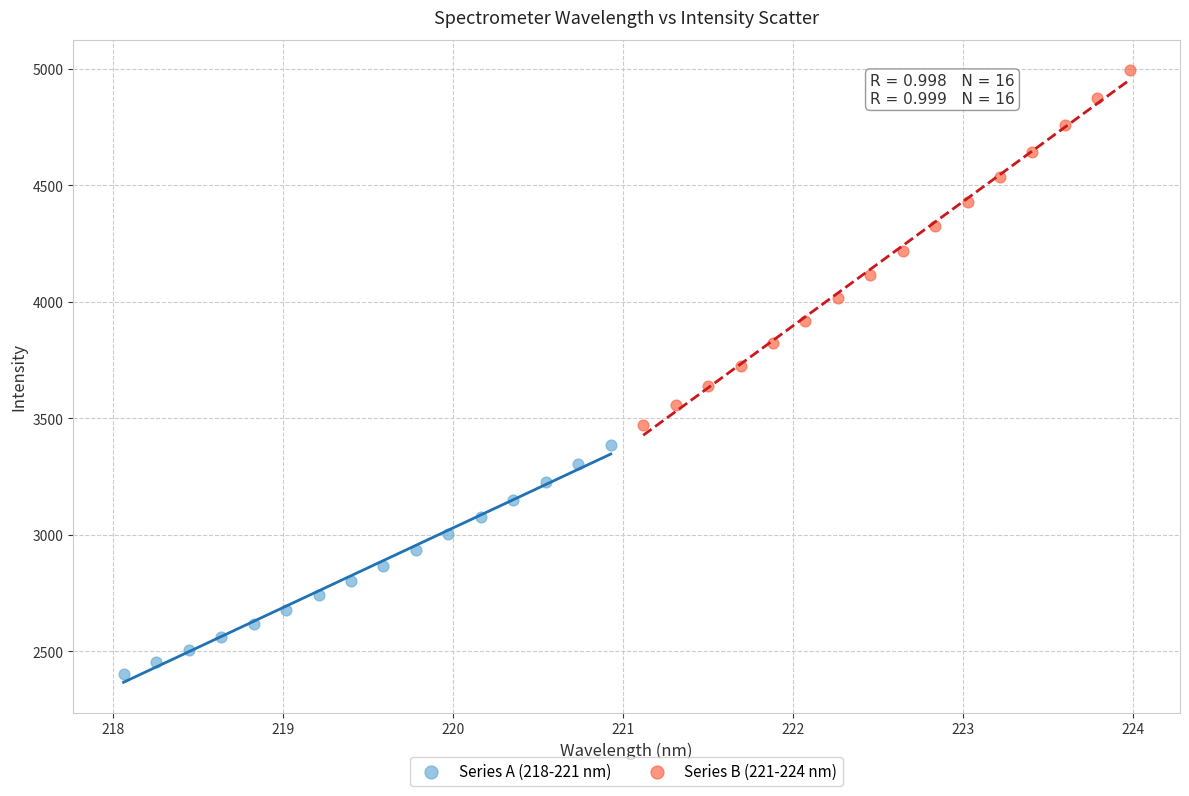

What are all the series names shown in the legend?

Series A (218-221 nm), Series B (221-224 nm)